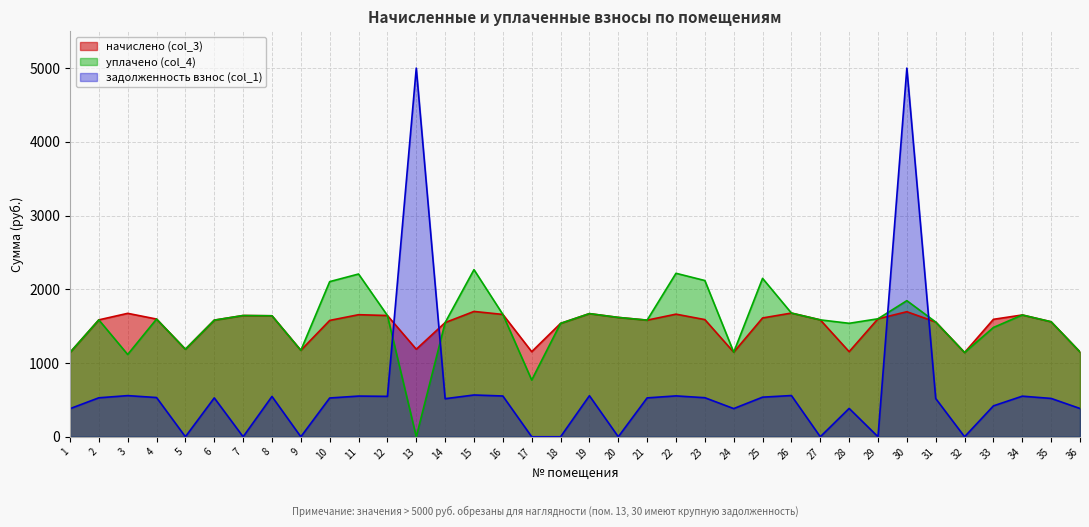

List the series in order of their peak value, lowest first.

начислено (col_3), уплачено (col_4), задолженность взнос (col_1)